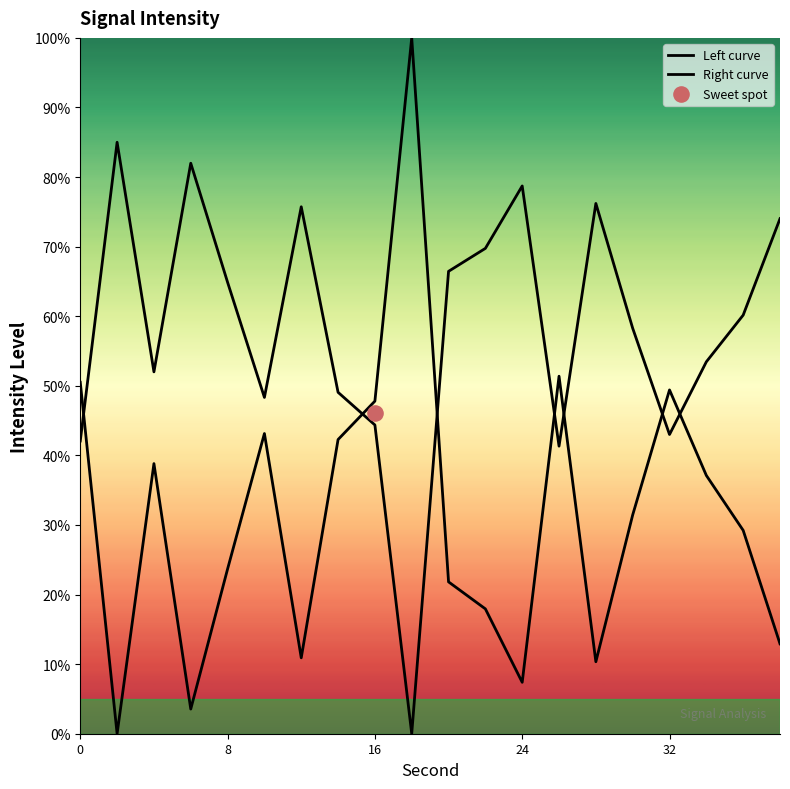

At how many categories does at least one series exceed 41?

20